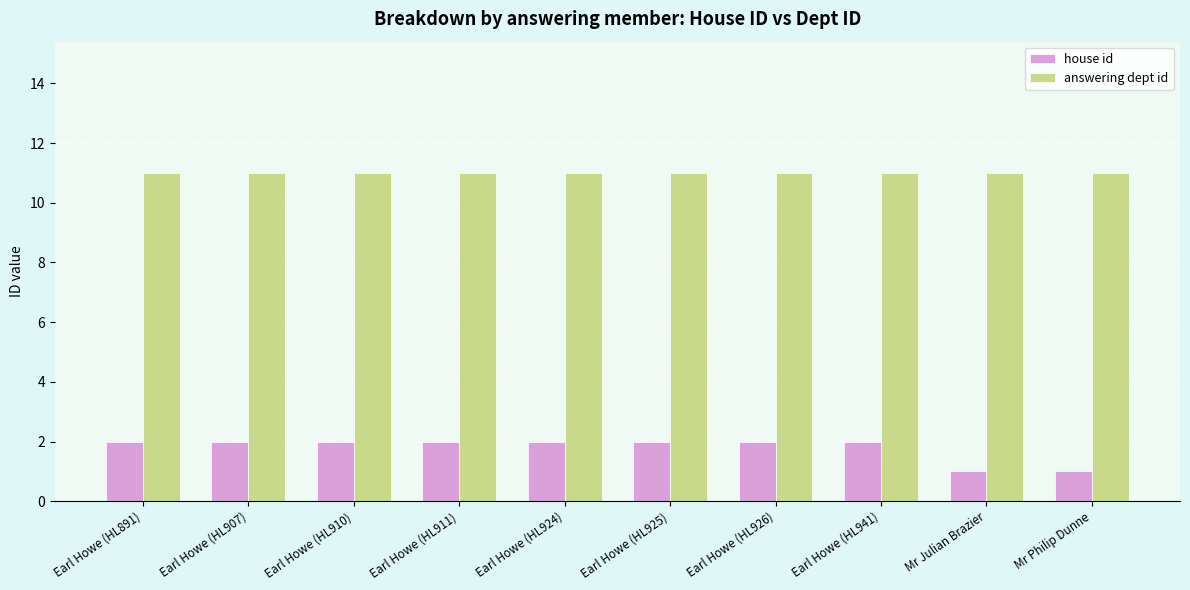

At how many categories does at least one series exceed 8?

10